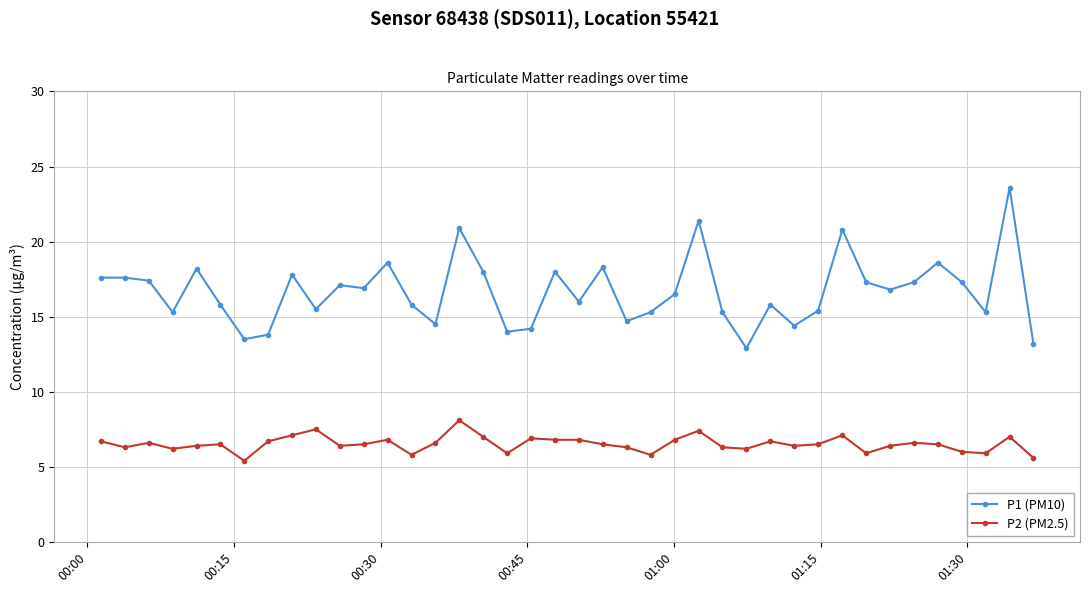

How many data points does each series have?

40